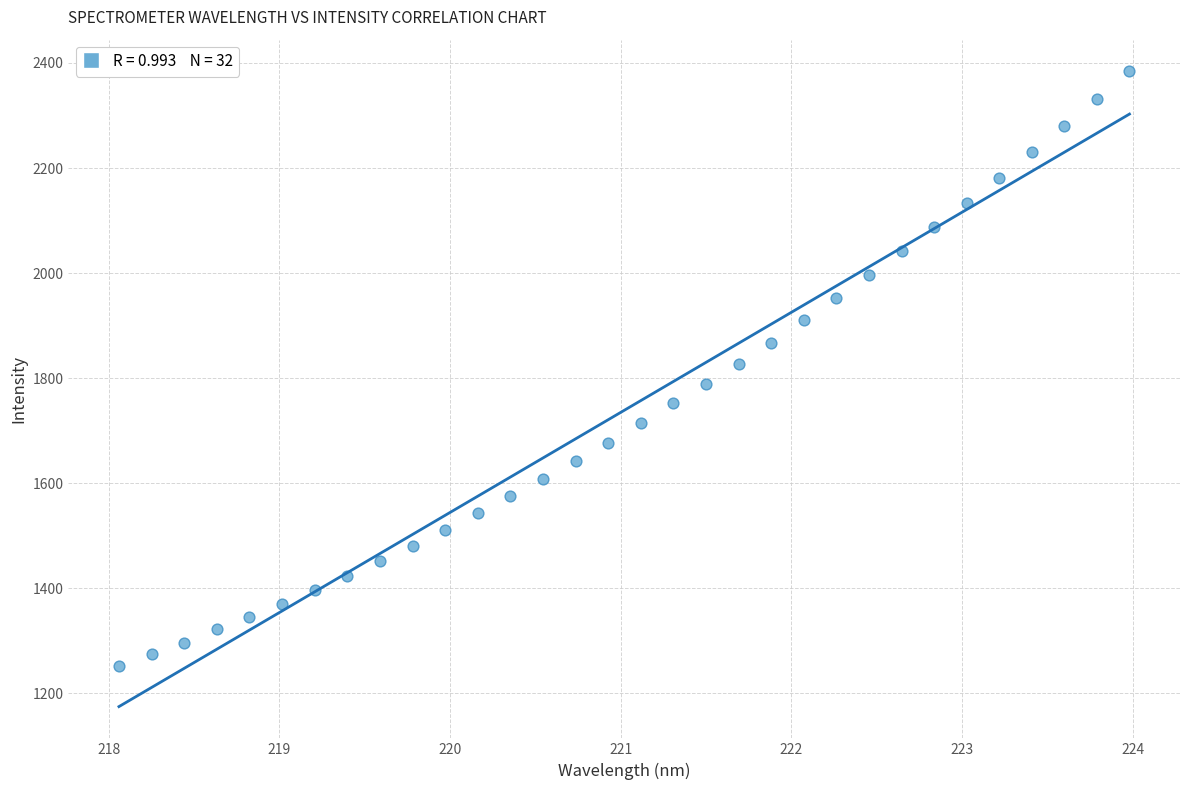

What is the range of Y values (max minus min)?

1132.2